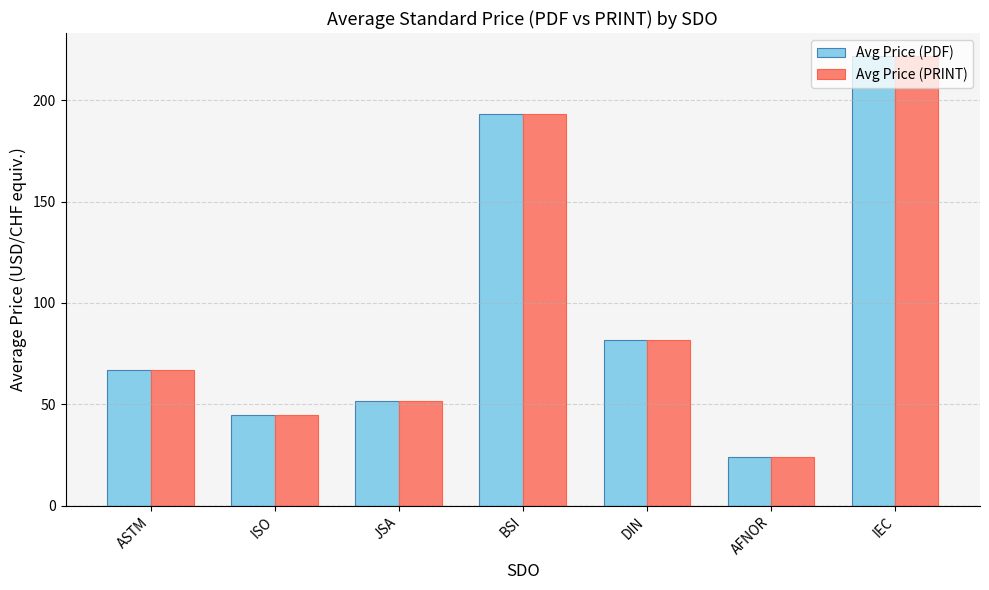

The Avg Price (PRINT) series shows 41.8 at AFNOR. True or false?

False